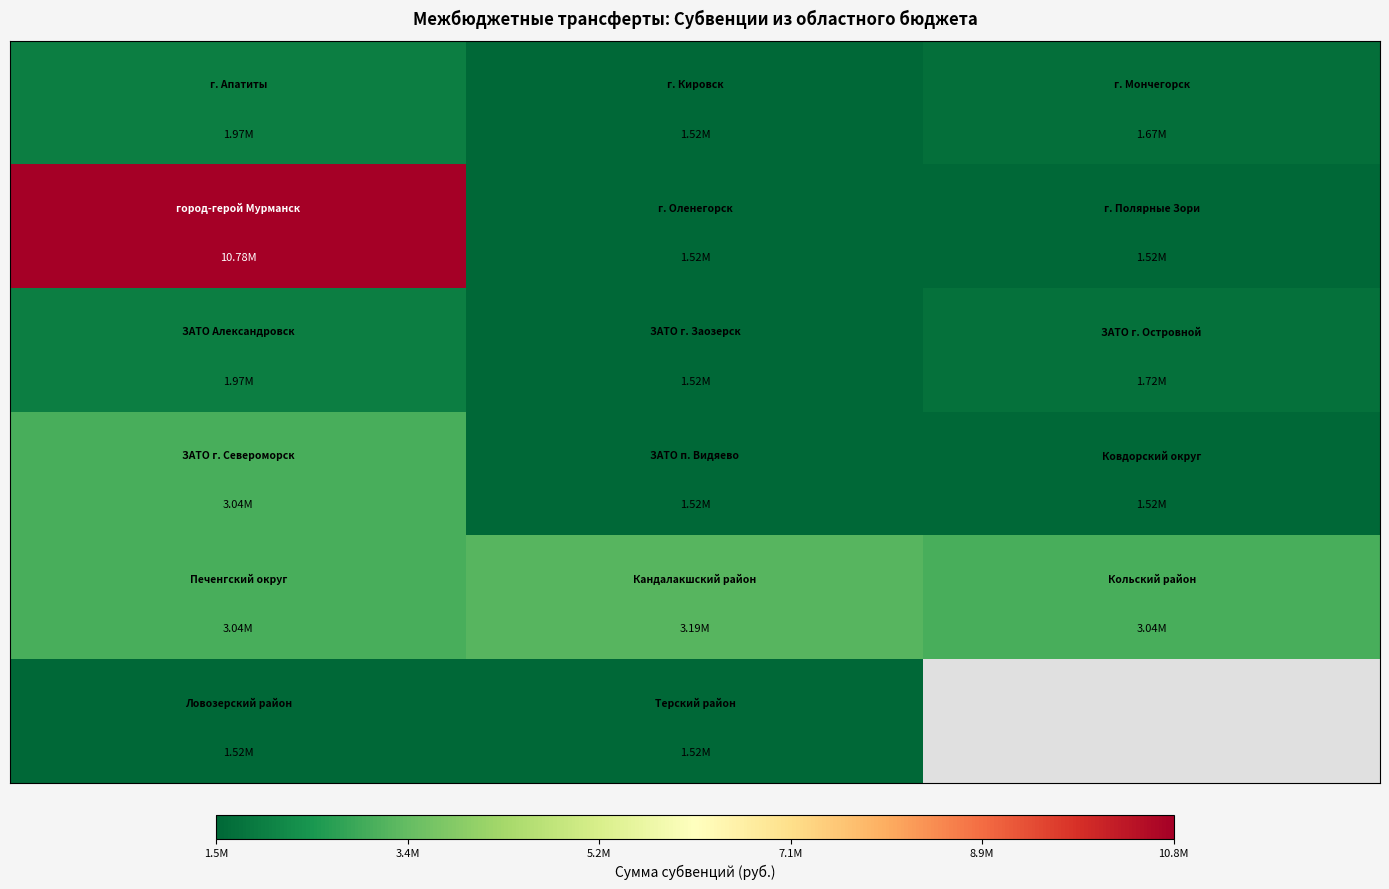

At how many categories does at least one series exceed 3485042?

1